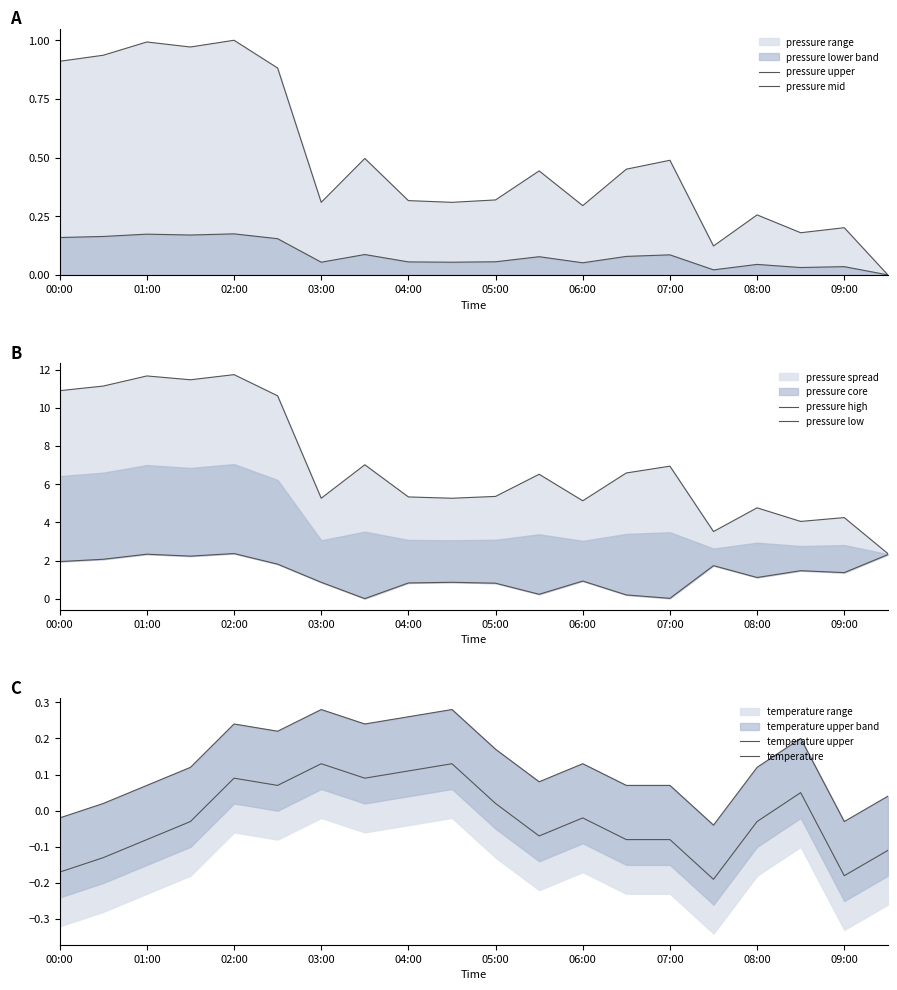

How many interior local valleys does the pressure mid series have?

6